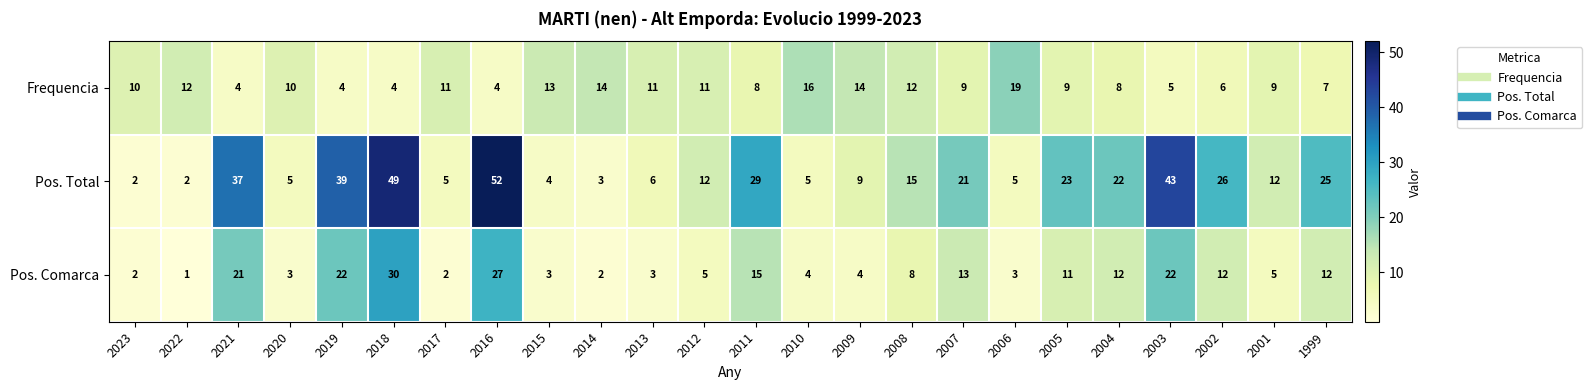

What is the total value across all series at 2023?

14